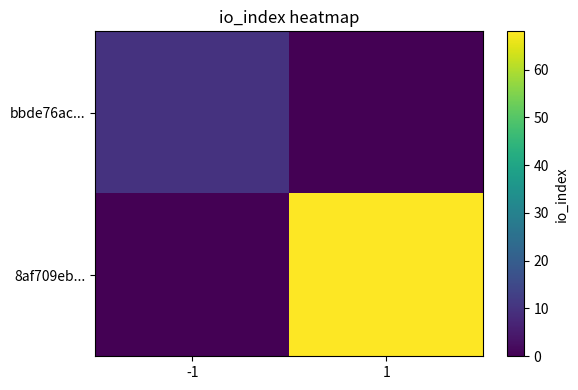

Reading right to left, extract all data points from this chart.

bbde76ac...: 1=0	-1=10
8af709eb...: 1=68	-1=0